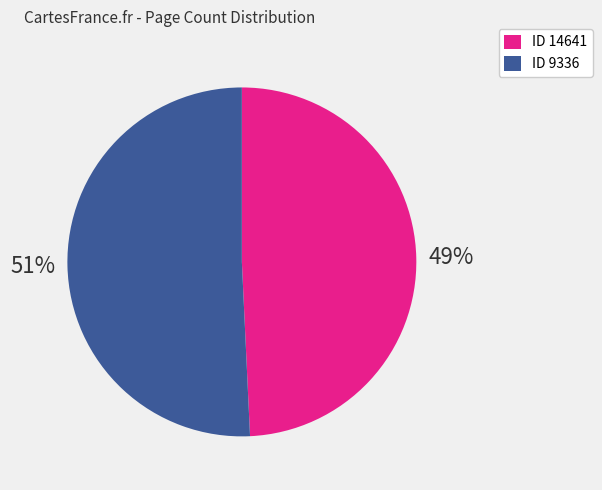

Is there any slice that represents more than half of the pie?

Yes